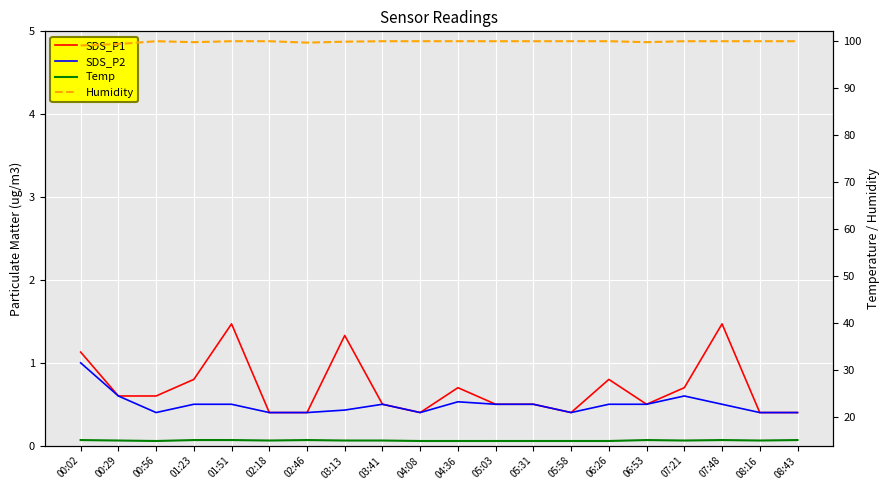

Reading left to right, transcribe all the data shown in this chart.

SDS_P1: 00:02=1.1	00:29=0.6	00:56=0.6	01:23=0.8	01:51=1.5	02:18=0.4	02:46=0.4	03:13=1.3	03:41=0.5	04:08=0.4	04:36=0.7	05:03=0.5	05:31=0.5	05:58=0.4	06:26=0.8	06:53=0.5	07:21=0.7	07:48=1.5	08:16=0.4	08:43=0.4
SDS_P2: 00:02=1.0	00:29=0.6	00:56=0.4	01:23=0.5	01:51=0.5	02:18=0.4	02:46=0.4	03:13=0.4	03:41=0.5	04:08=0.4	04:36=0.5	05:03=0.5	05:31=0.5	05:58=0.4	06:26=0.5	06:53=0.5	07:21=0.6	07:48=0.5	08:16=0.4	08:43=0.4
Temp: 00:02=15.2	00:29=15.1	00:56=15.0	01:23=15.2	01:51=15.2	02:18=15.1	02:46=15.2	03:13=15.1	03:41=15.1	04:08=15.0	04:36=15.0	05:03=15.0	05:31=15.0	05:58=15.0	06:26=15.0	06:53=15.2	07:21=15.1	07:48=15.2	08:16=15.1	08:43=15.2
Humidity: 00:02=99.0	00:29=99.3	00:56=99.9	01:23=99.7	01:51=99.9	02:18=99.9	02:46=99.6	03:13=99.8	03:41=99.9	04:08=99.9	04:36=99.9	05:03=99.9	05:31=99.9	05:58=99.9	06:26=99.9	06:53=99.7	07:21=99.9	07:48=99.9	08:16=99.9	08:43=99.9